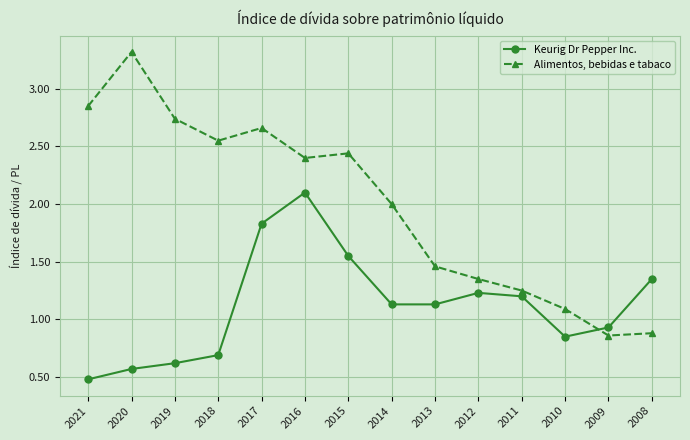

Where does the Keurig Dr Pepper Inc. series first go above 1?

2017